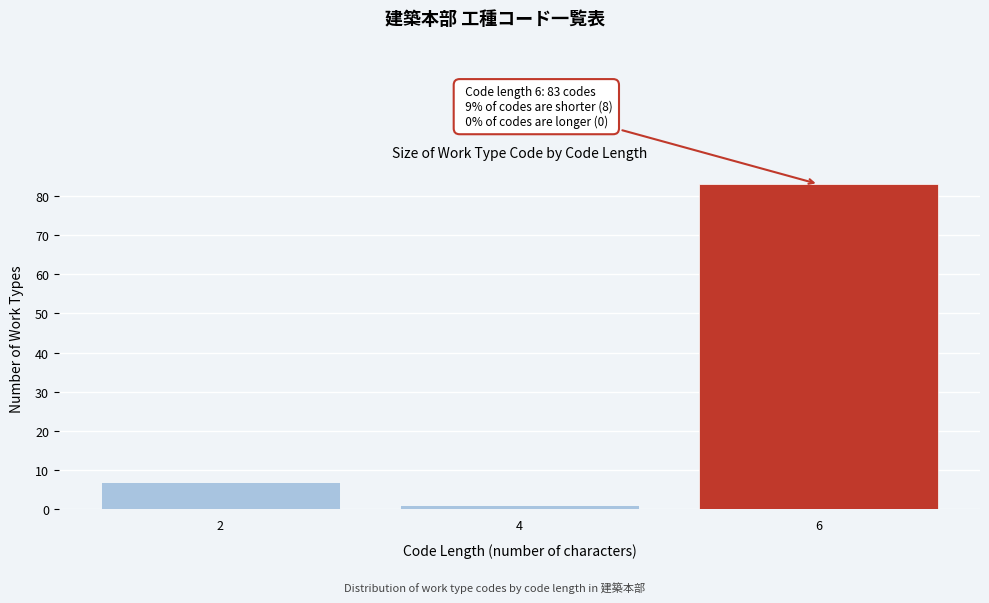

Reading left to right, list all the values displayed in this chart.

2=7	4=1	6=83